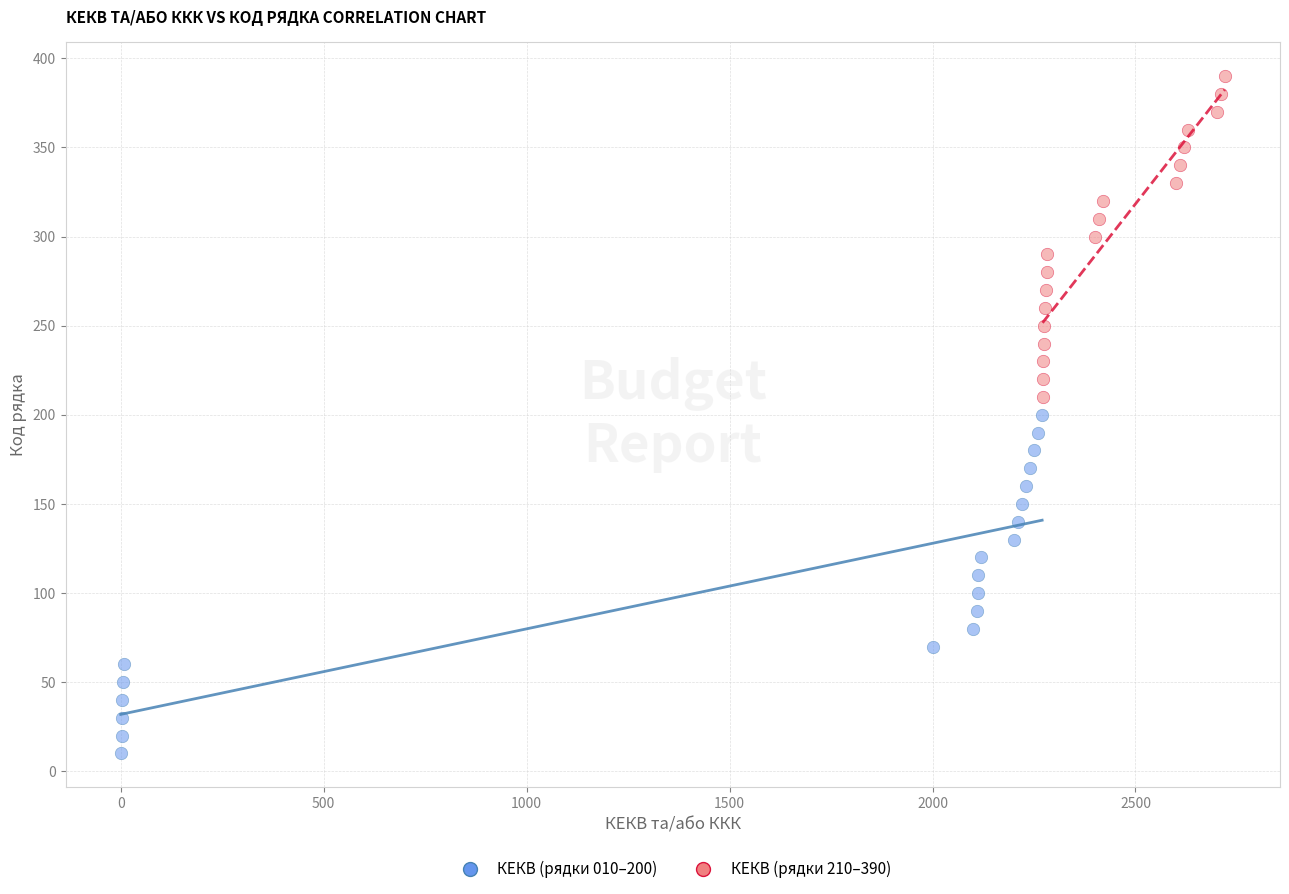

Which series reaches the maximum Y coordinate?

КЕКВ (рядки 210–390)